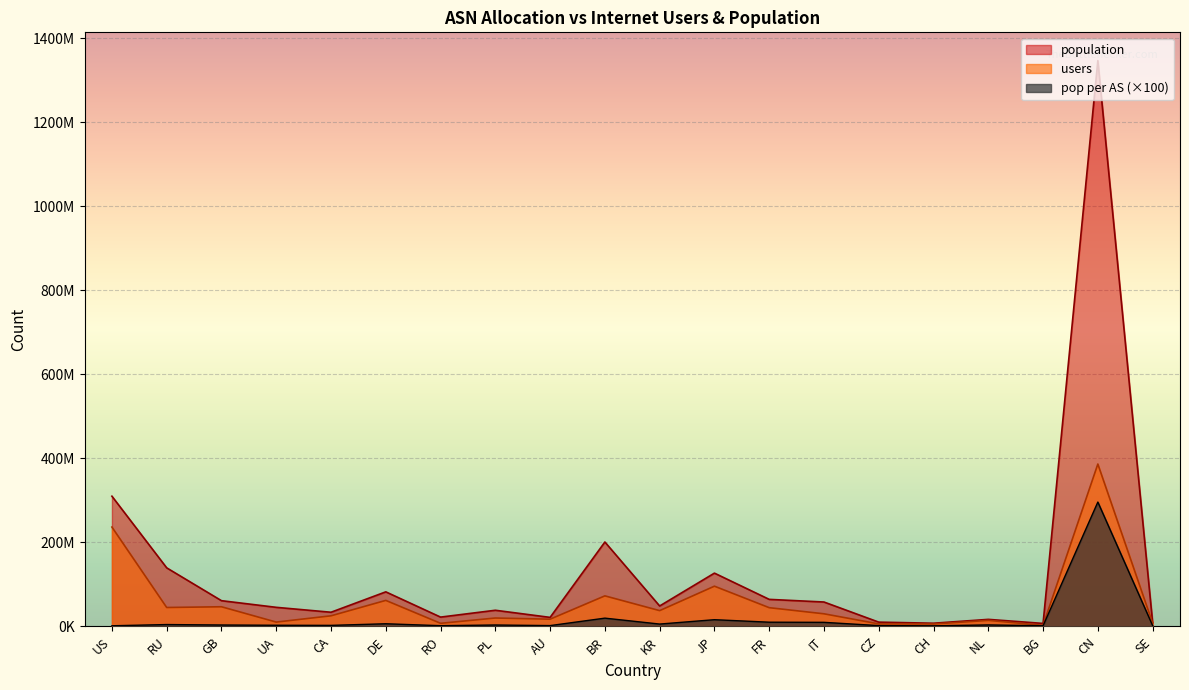

What value does the pop per AS series have at UA, to the nearest 50?

2760200